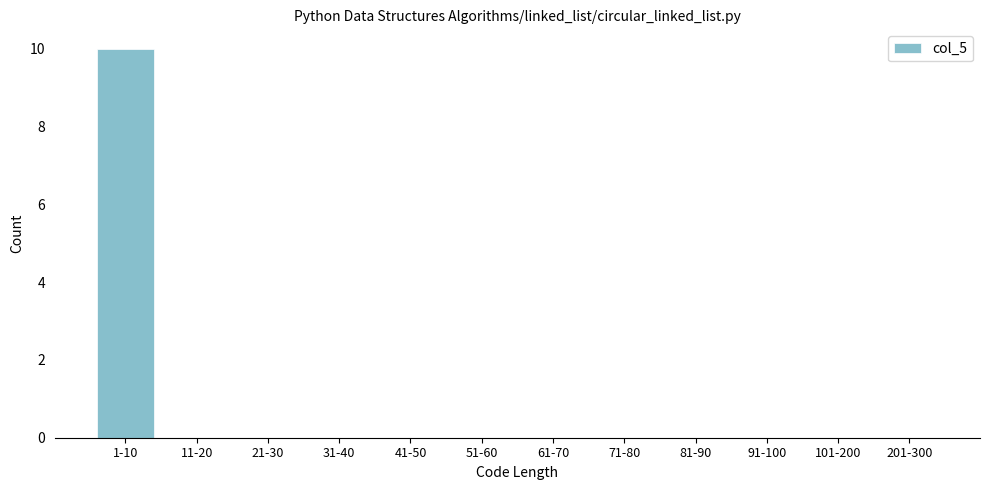

Reading right to left, what are all the values shown in this chart?

201-300=0	101-200=0	91-100=0	81-90=0	71-80=0	61-70=0	51-60=0	41-50=0	31-40=0	21-30=0	11-20=0	1-10=10